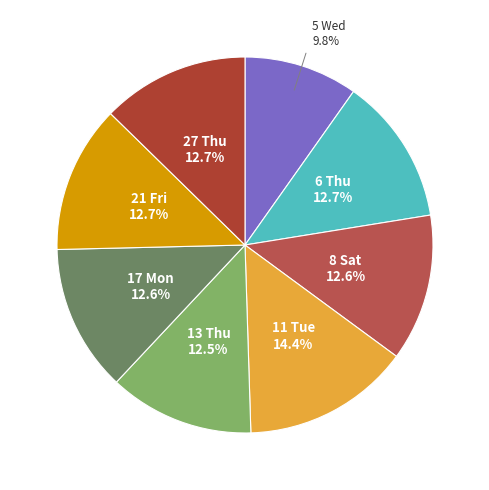

True or false: 17 Mon accounts for 13% of the total.

True